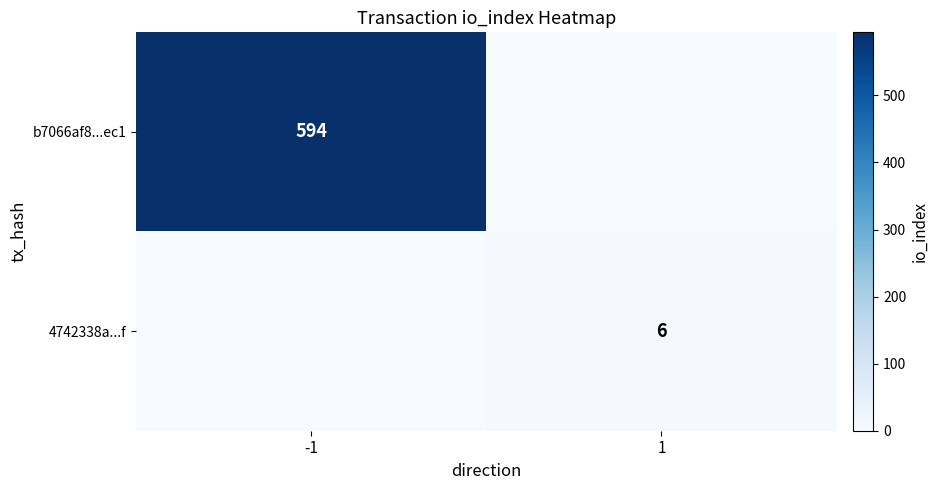

Which label corresponds to the largest value in the chart?

-1